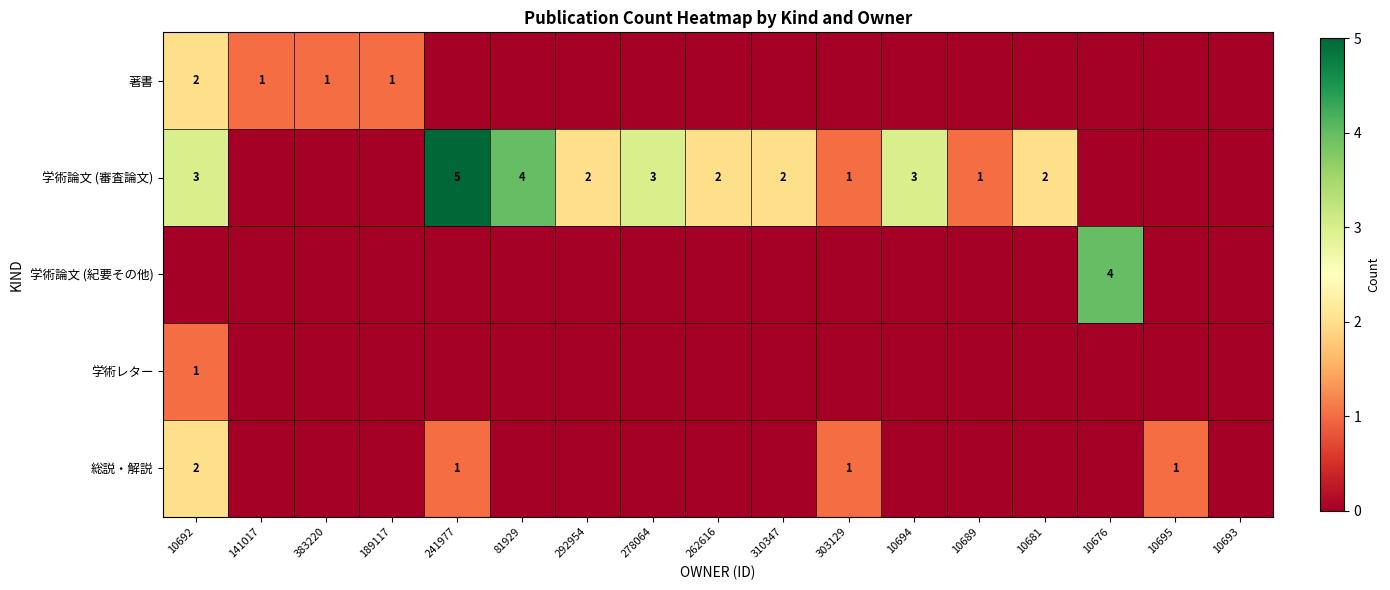

At how many categories does at least one series exceed 0?

16